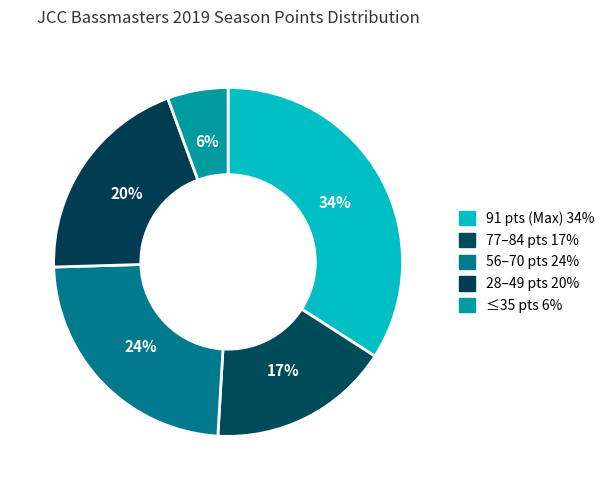

Count the number of slices in the pie.

5